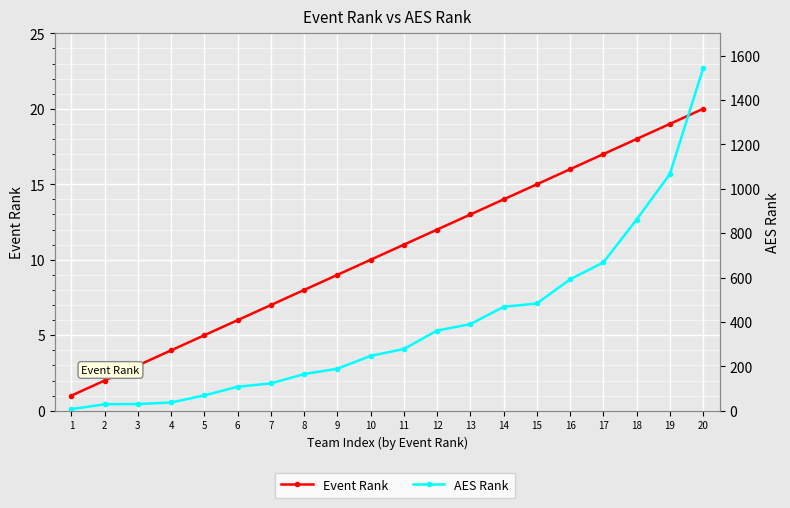

True or false: Event Rank and AES Rank cross at least once.

False